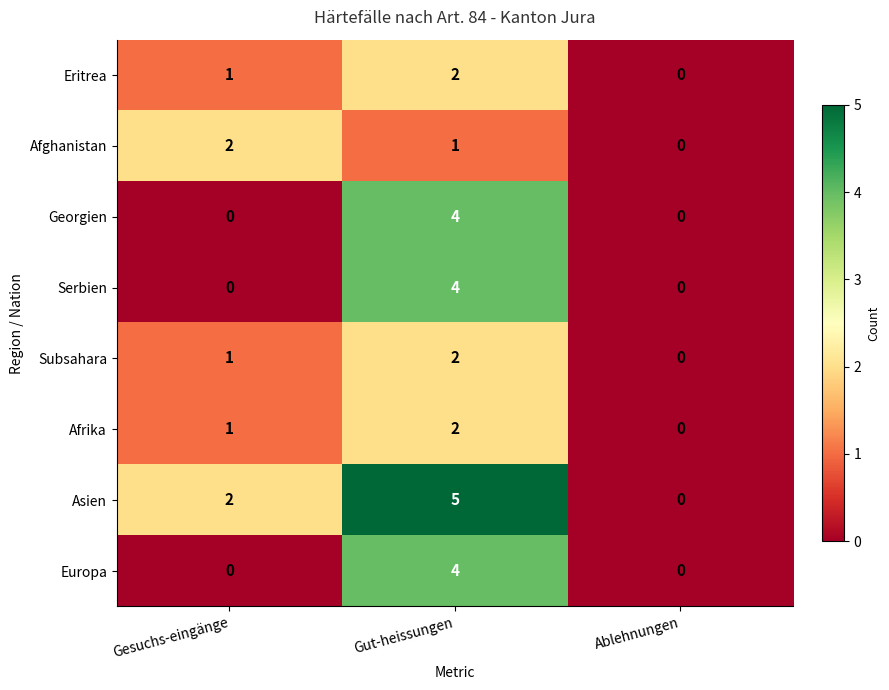

What is the total value across all series at Gesuchs-eingänge?

7